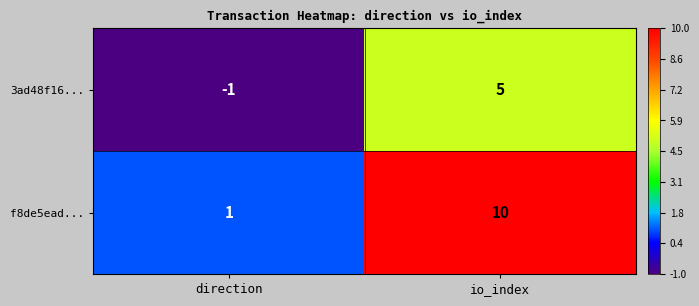

Which label corresponds to the smallest value in the chart?

direction